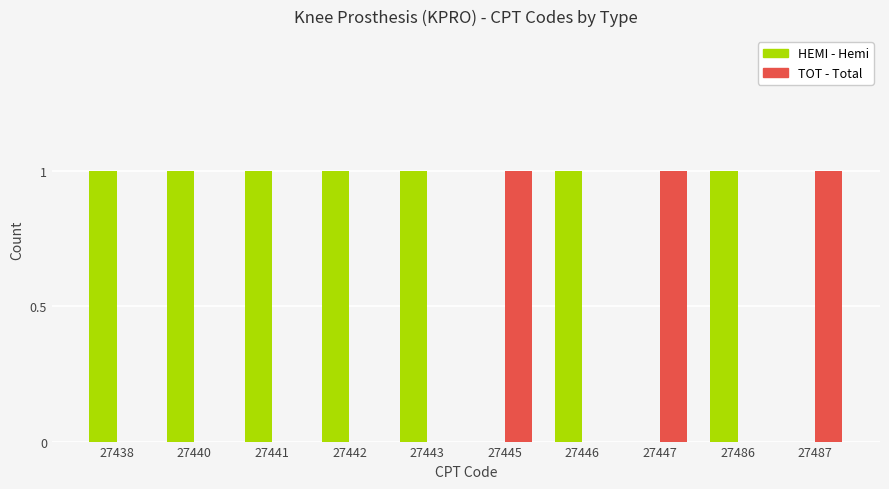

Which series has the largest total across all categories?

HEMI - Hemi